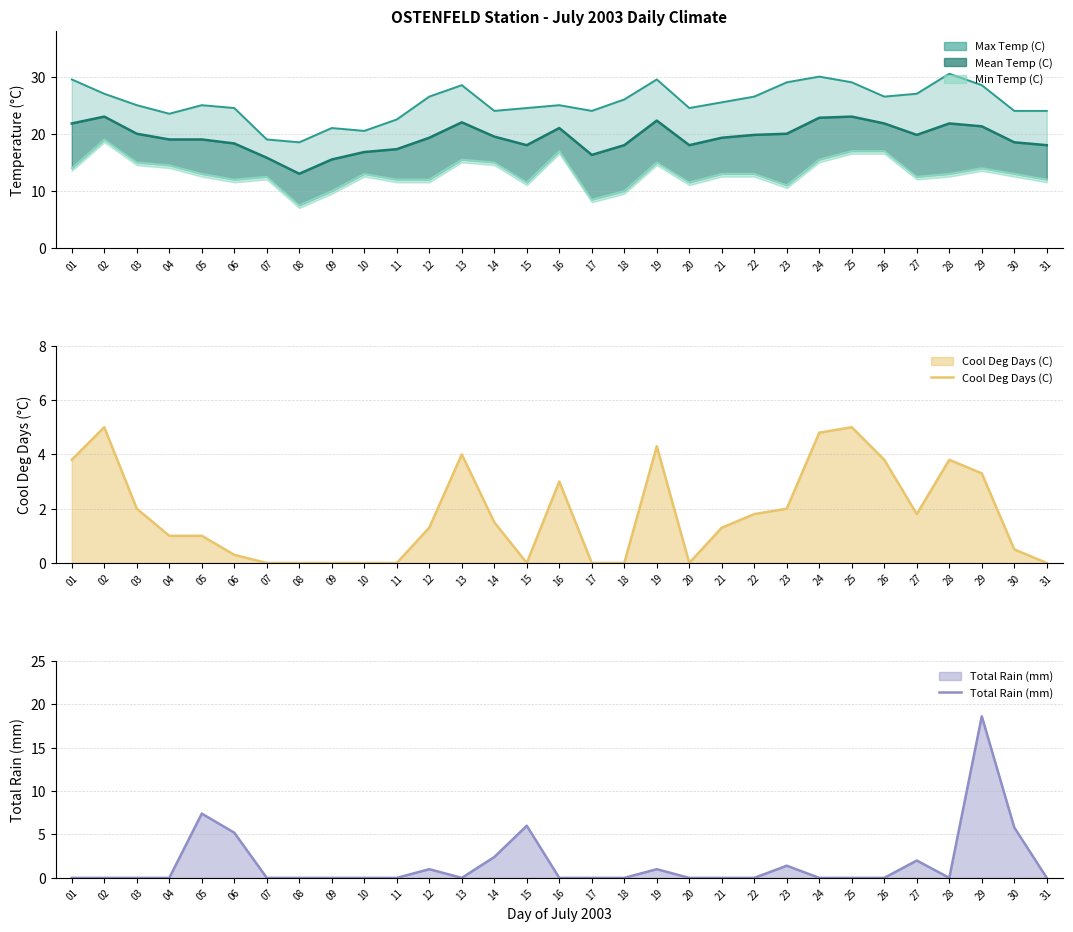

Which series changed the most between 09 and 14?

Total Rain (mm)